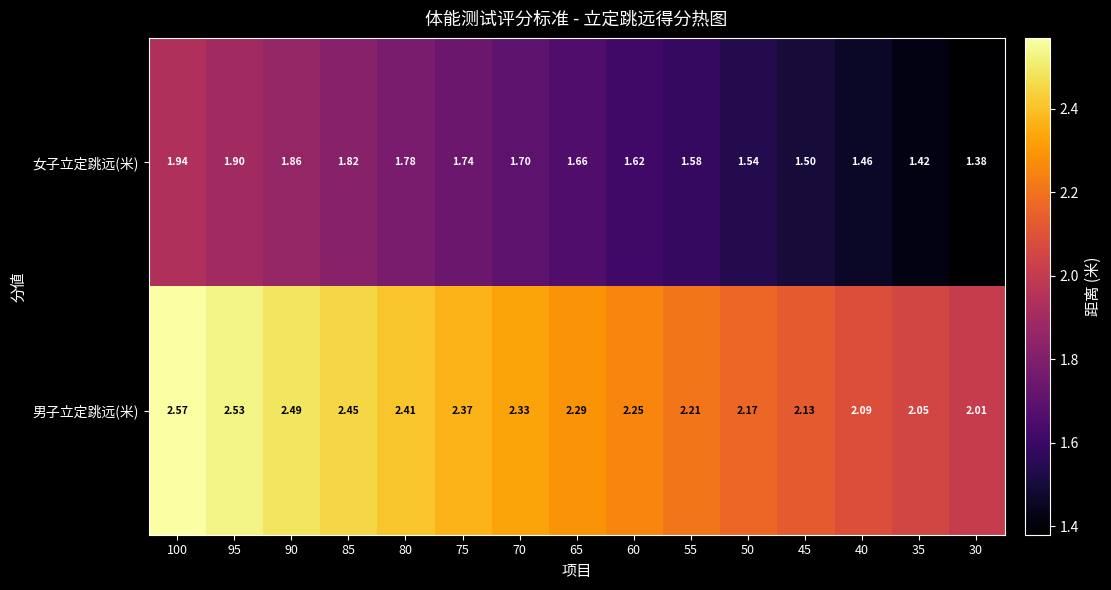

At 35, list the series in order from largest to smallest.

男子立定跳远(米), 女子立定跳远(米)